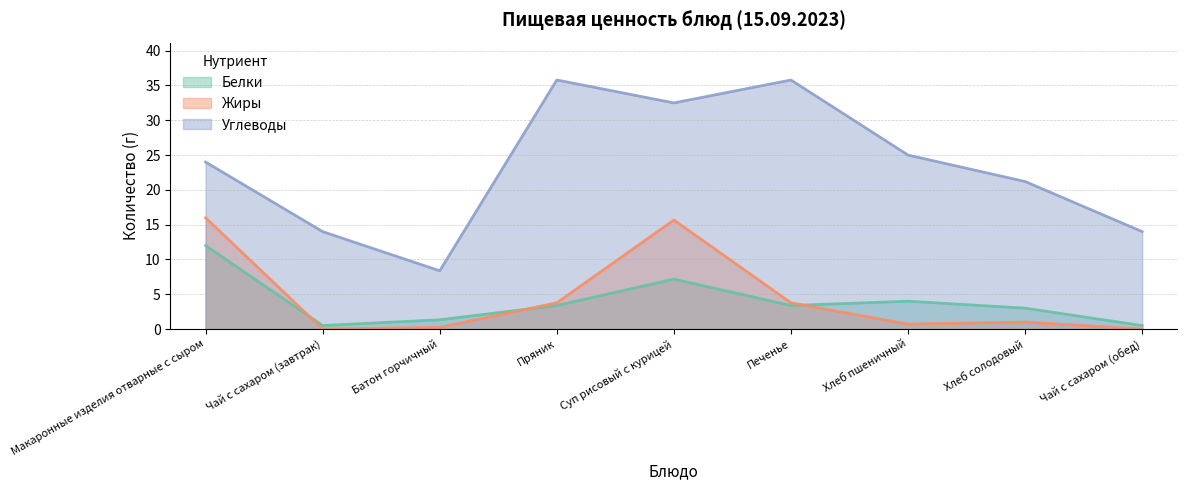

Where is Белки nearest to the value 6?

Суп рисовый с курицей